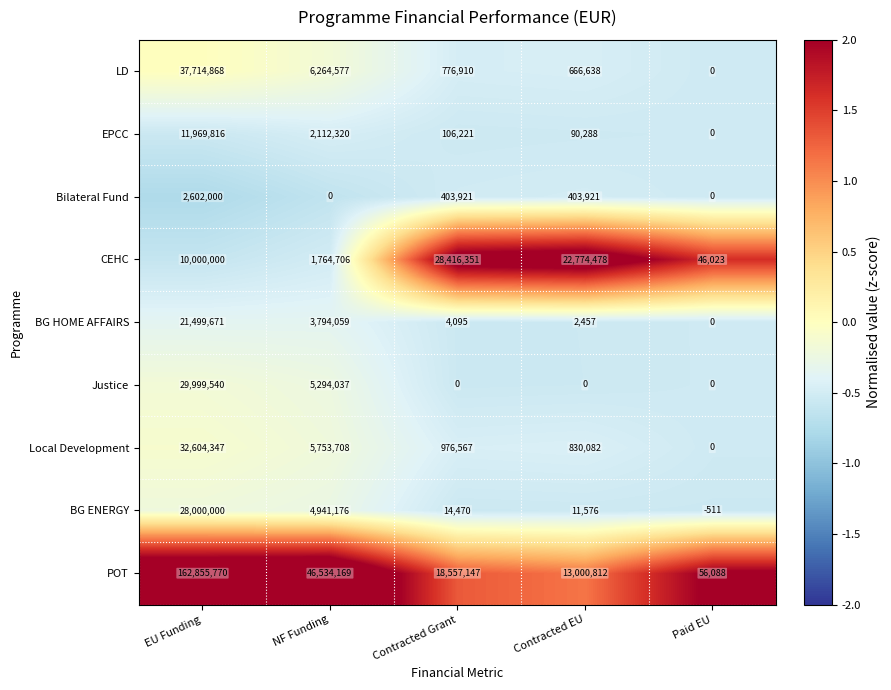

The value of Justice at NF Funding is 8523048. True or false?

False